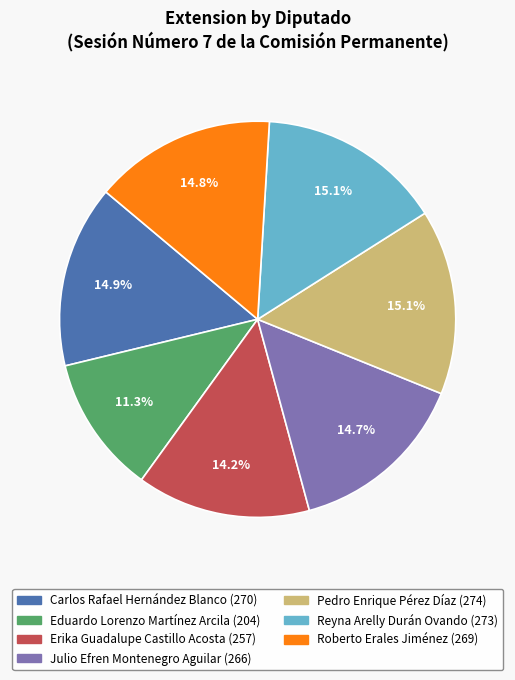

Does any single category account for the majority?

No